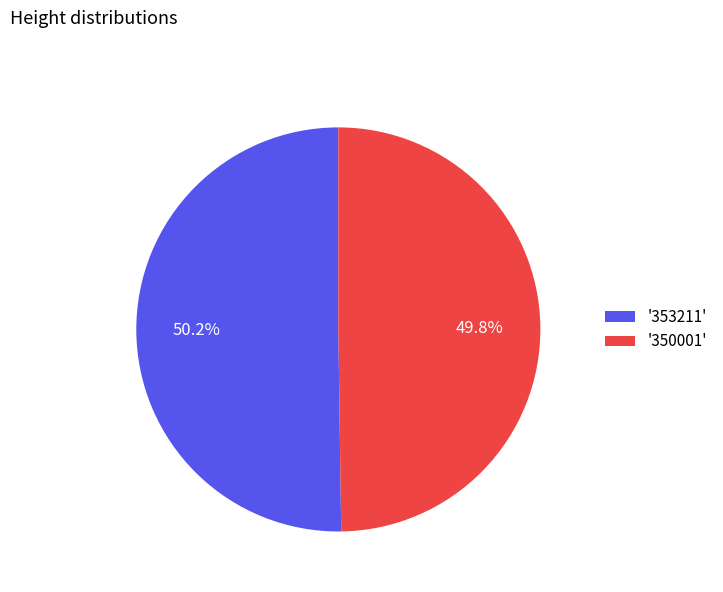

Count the number of slices in the pie.

2